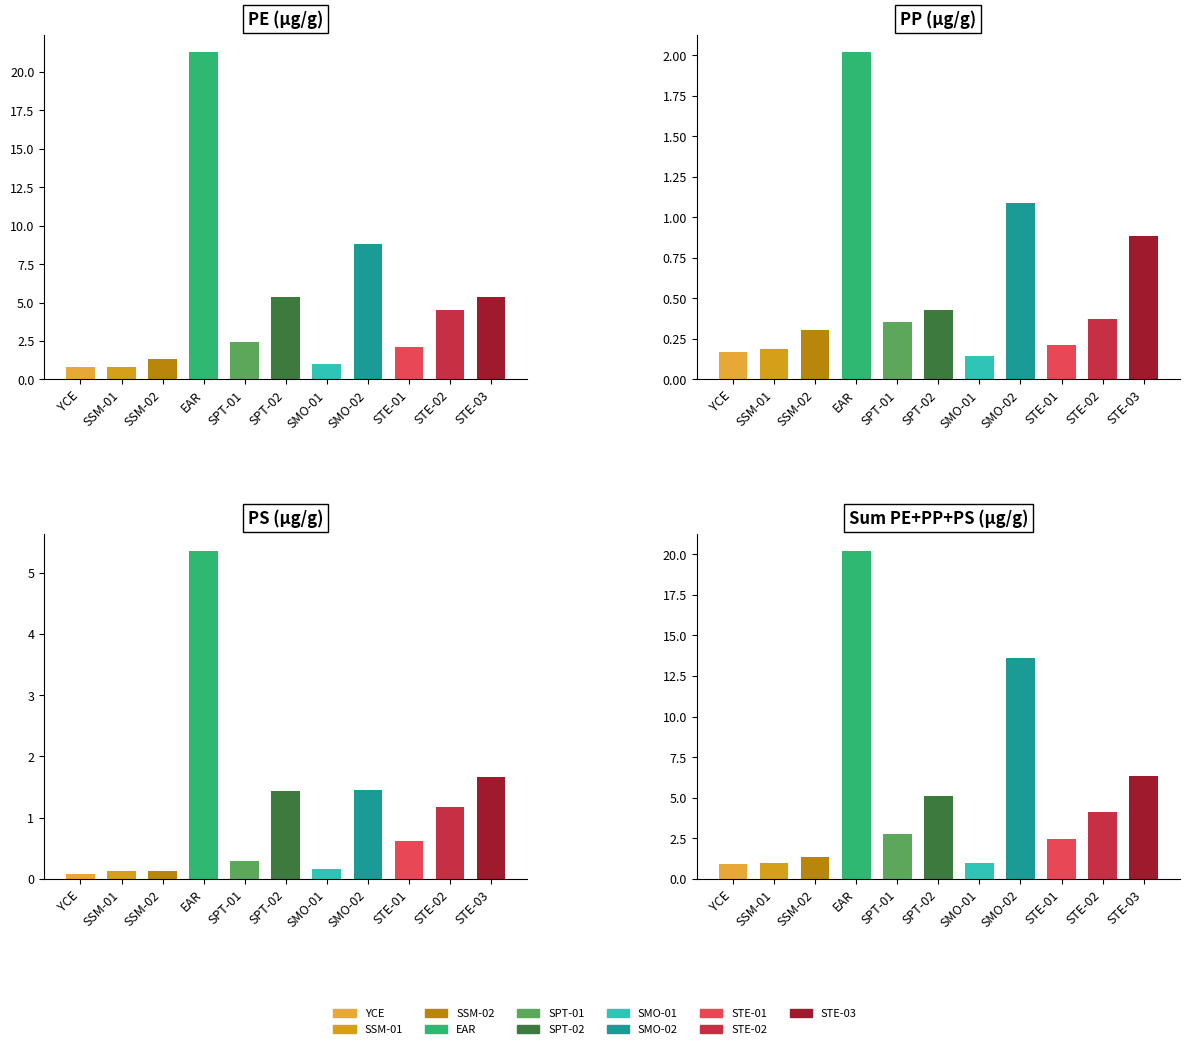

What is the sum of the PP (μg/g) values at SSM-02 and SMO-01?

0.5